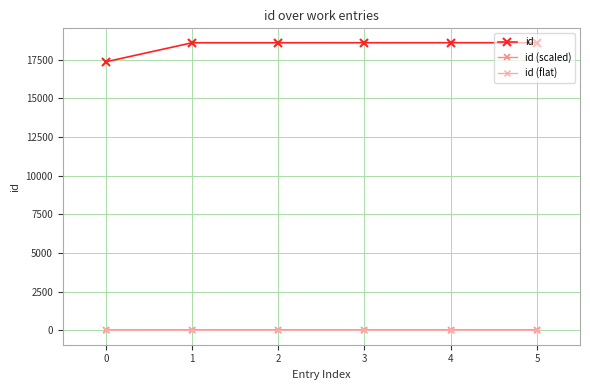

The id series shows 11361.8 at 0. True or false?

False